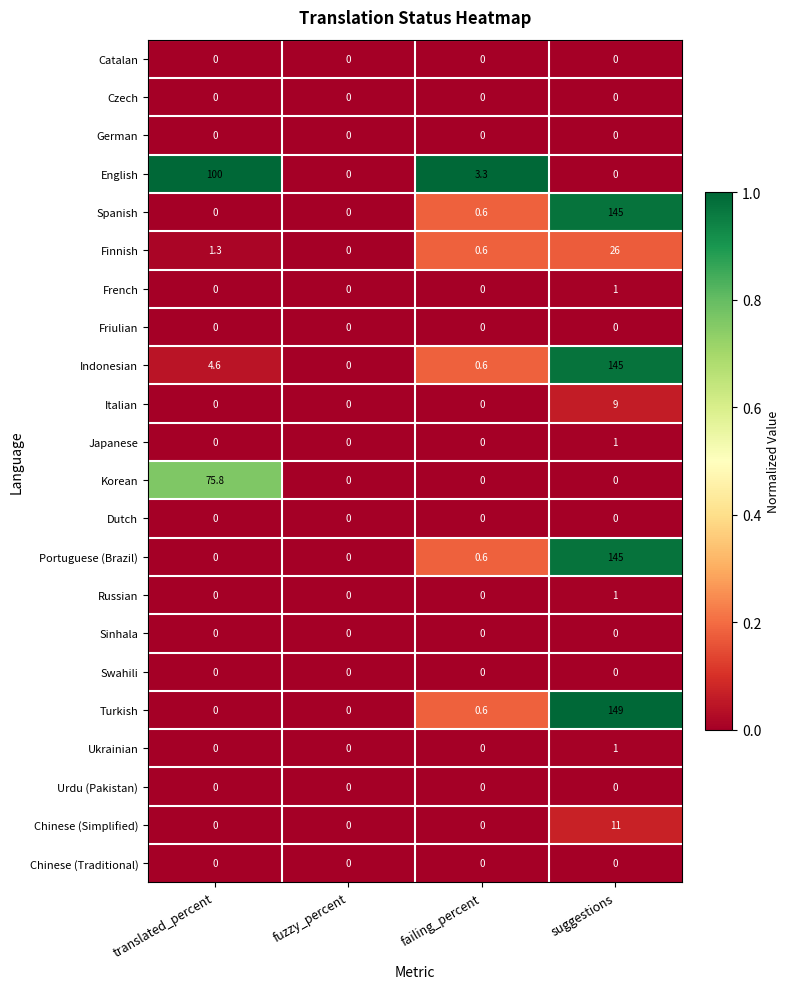

Between translated_percent and failing_percent, which series saw the biggest shift?

English